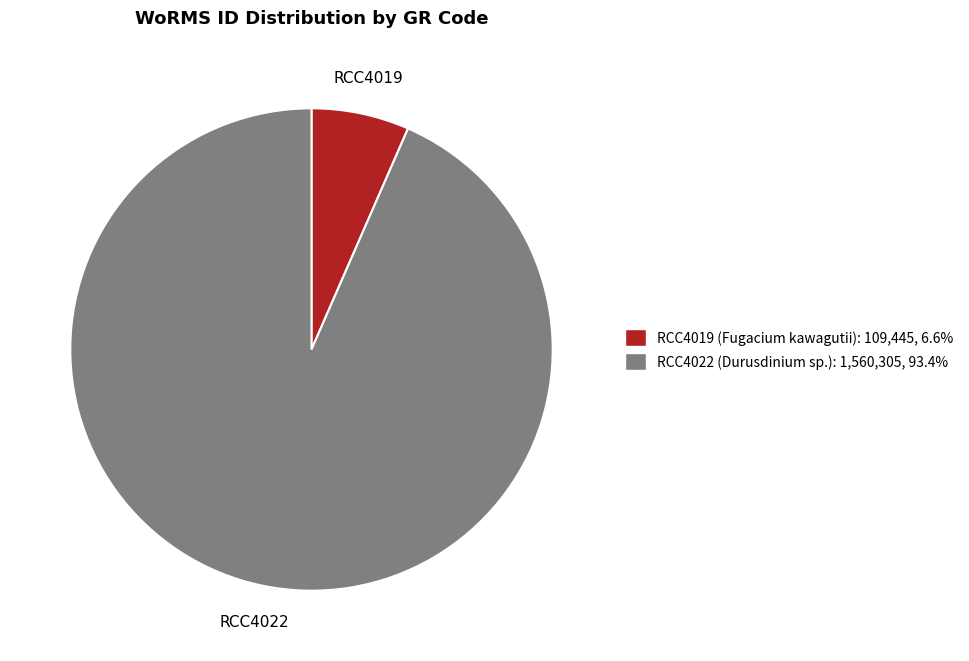

How many segments does this pie chart have?

2